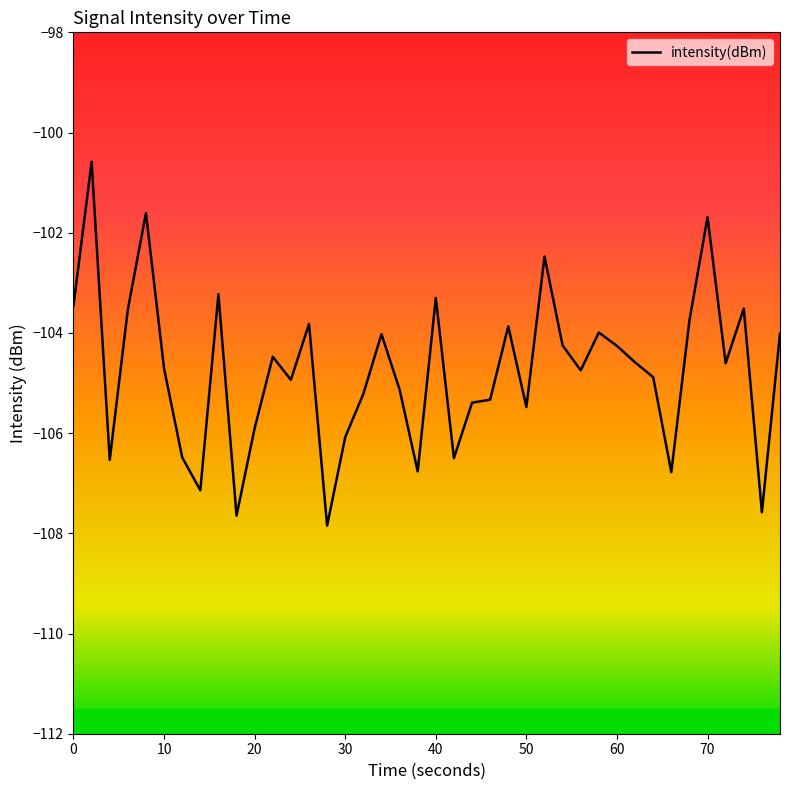

What is the greatest value displayed?

-100.6